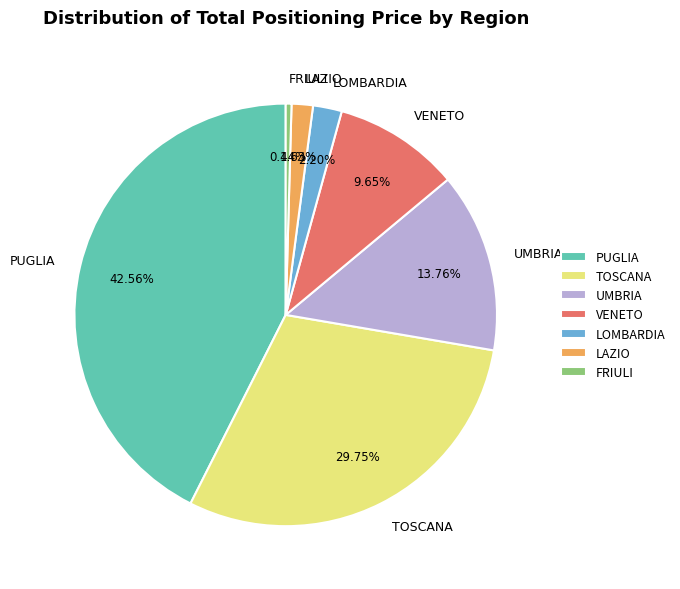

Between LOMBARDIA and LAZIO, which is larger?

LOMBARDIA